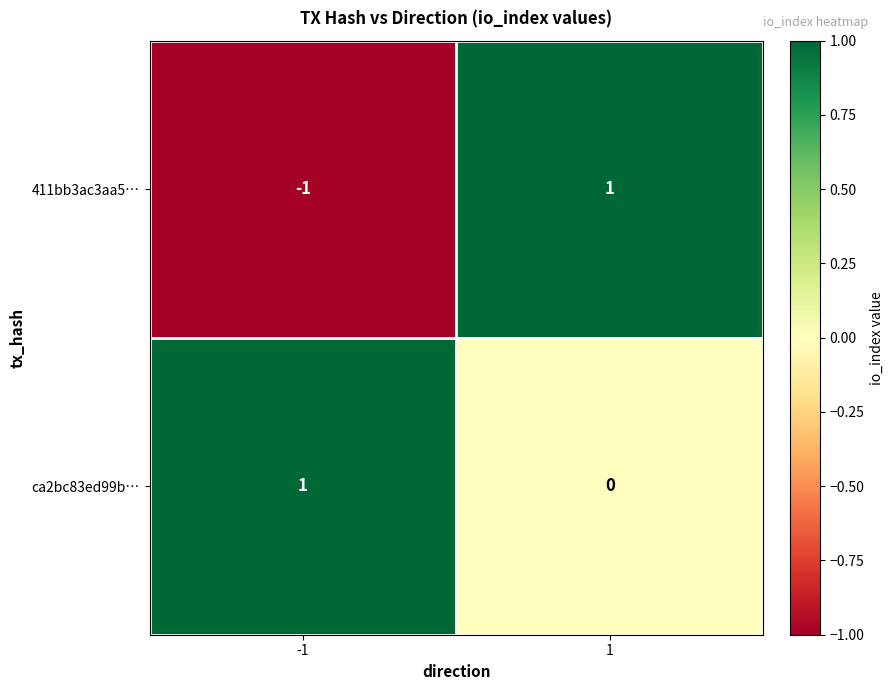

Between -1 and 1, which series saw the biggest shift?

411bb3ac3aa5…